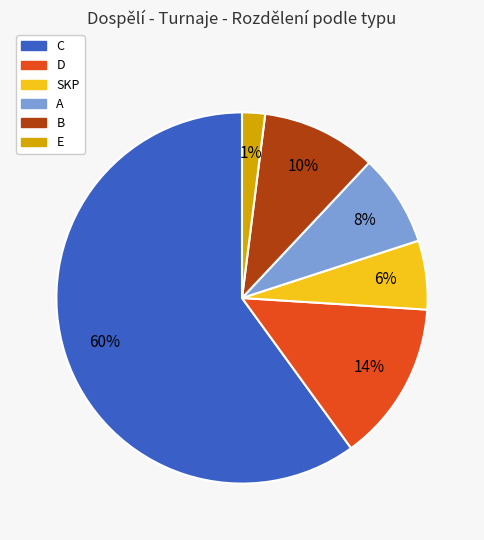

Is it true that A is 22% of the pie?

False